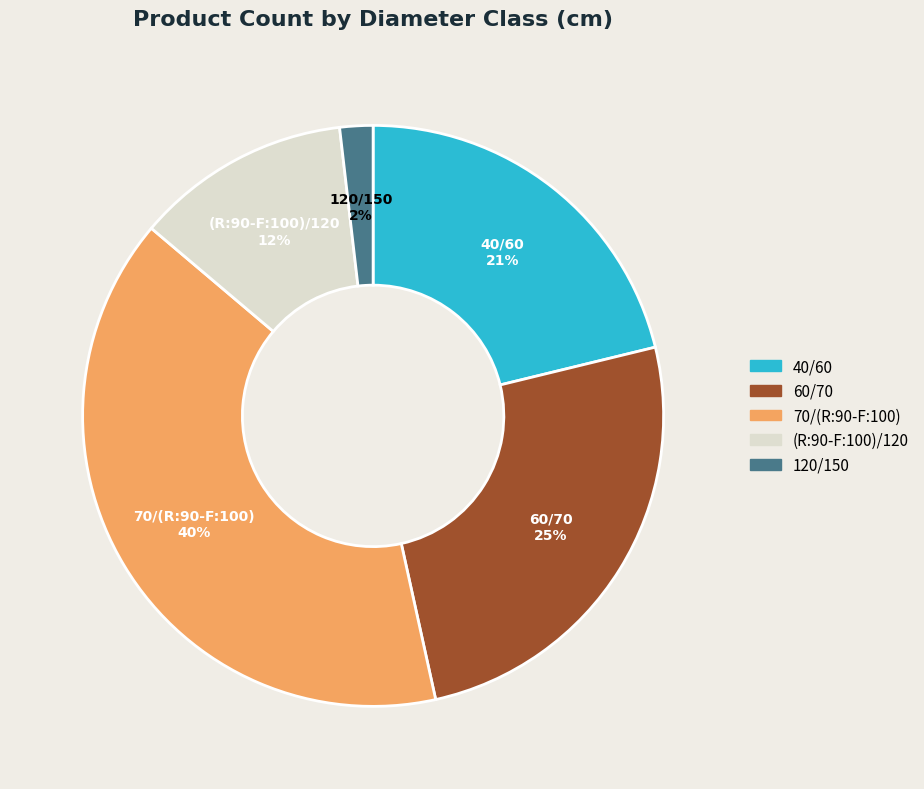

To the nearest percent, what portion does 120/150 represent?

2%